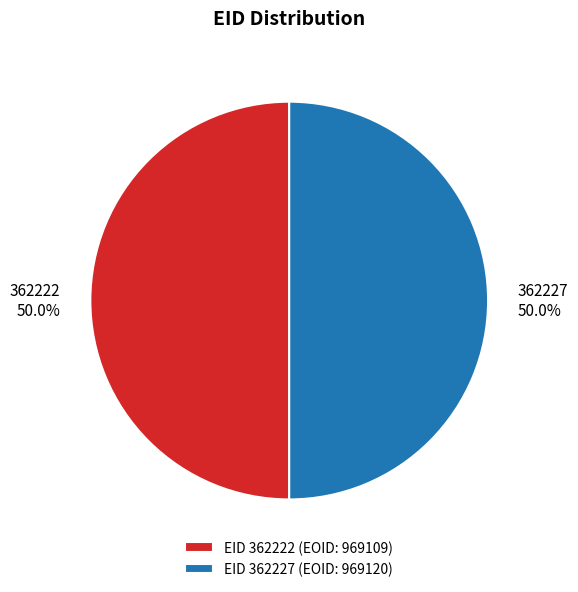

Count the number of slices in the pie.

2